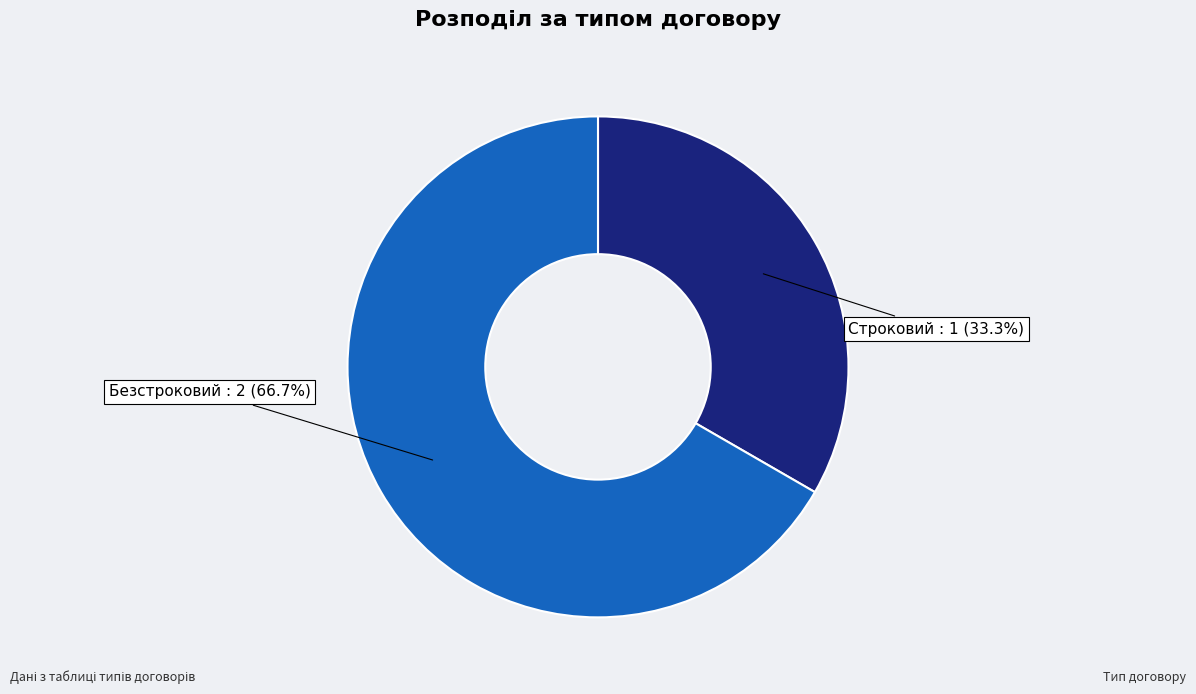

To the nearest percent, what is the difference between the largest and smallest slice percentages?

33%